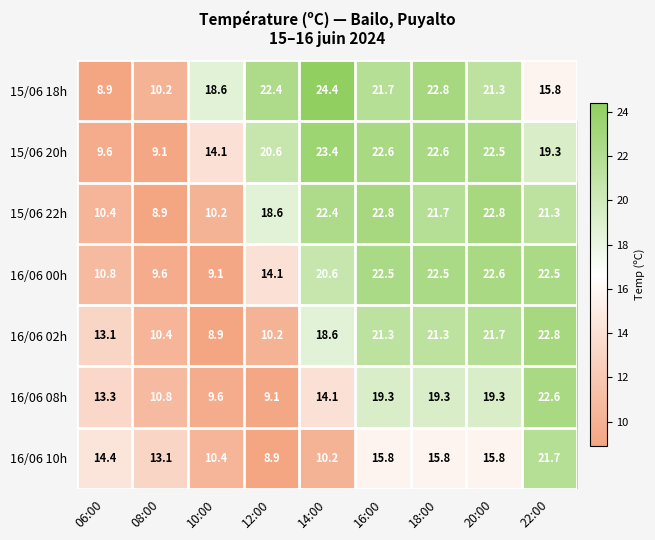

True or false: 15/06 20h has a value of 9.1 at 08:00.

True